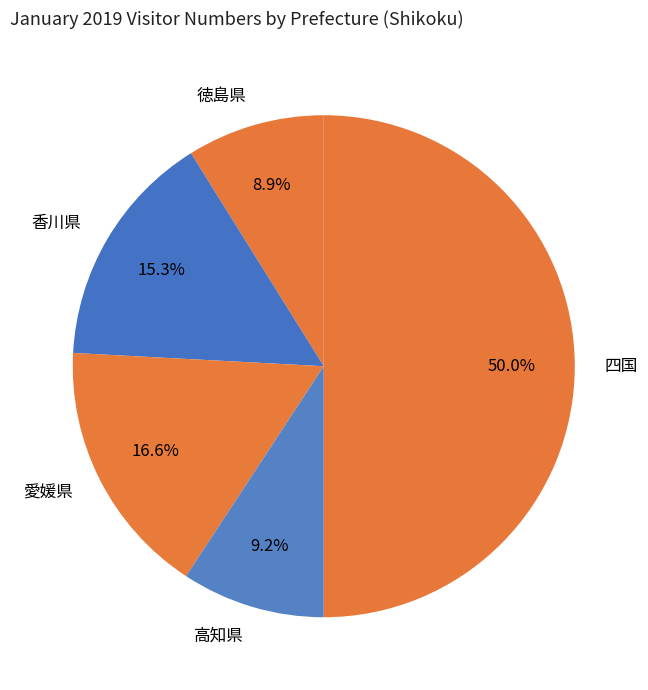

Which has a higher value, 香川県 or 愛媛県?

愛媛県